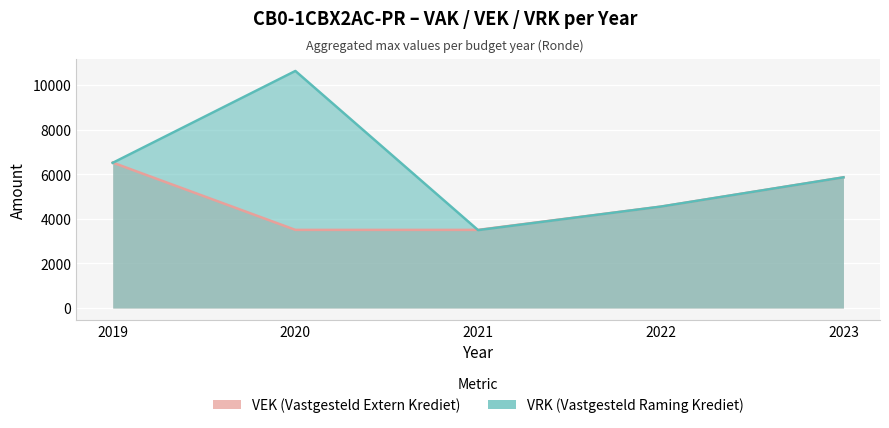

Reading right to left, list all the values displayed in this chart.

VEK: 5859	4547	3504	3504	6520
VRK: 5859	4547	3493	10627	6509